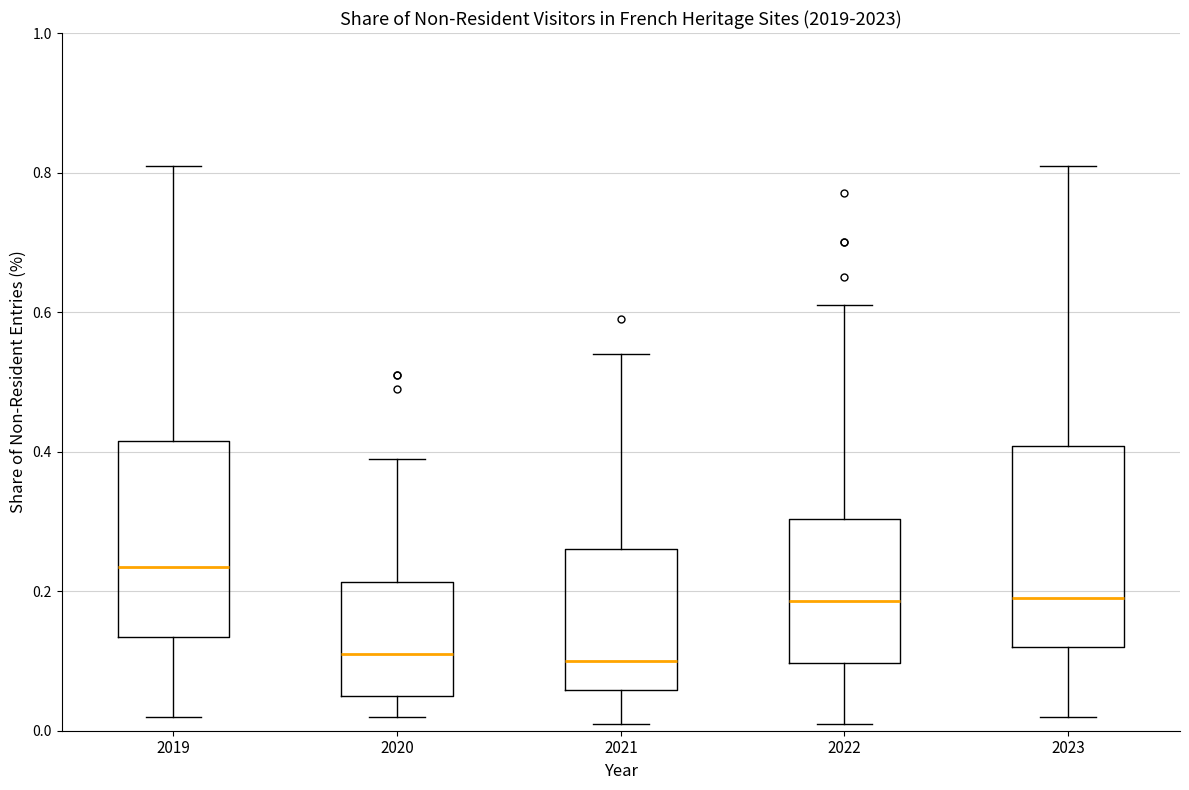

Reading left to right, read every box against the y-axis: the position of its median line, the range the box covers, and the ends of its whiskers. The values are not printed on the chart, so give them approximately, as read against the axis.

2019: median 0.24, box 0.14 to 0.42, whiskers 0.02 to 0.82
2020: median 0.12, box 0.06 to 0.22, whiskers 0.02 to 0.40
2021: median 0.10, box 0.06 to 0.26, whiskers 0.02 to 0.54
2022: median 0.18, box 0.10 to 0.30, whiskers 0.02 to 0.62
2023: median 0.20, box 0.12 to 0.40, whiskers 0.02 to 0.82